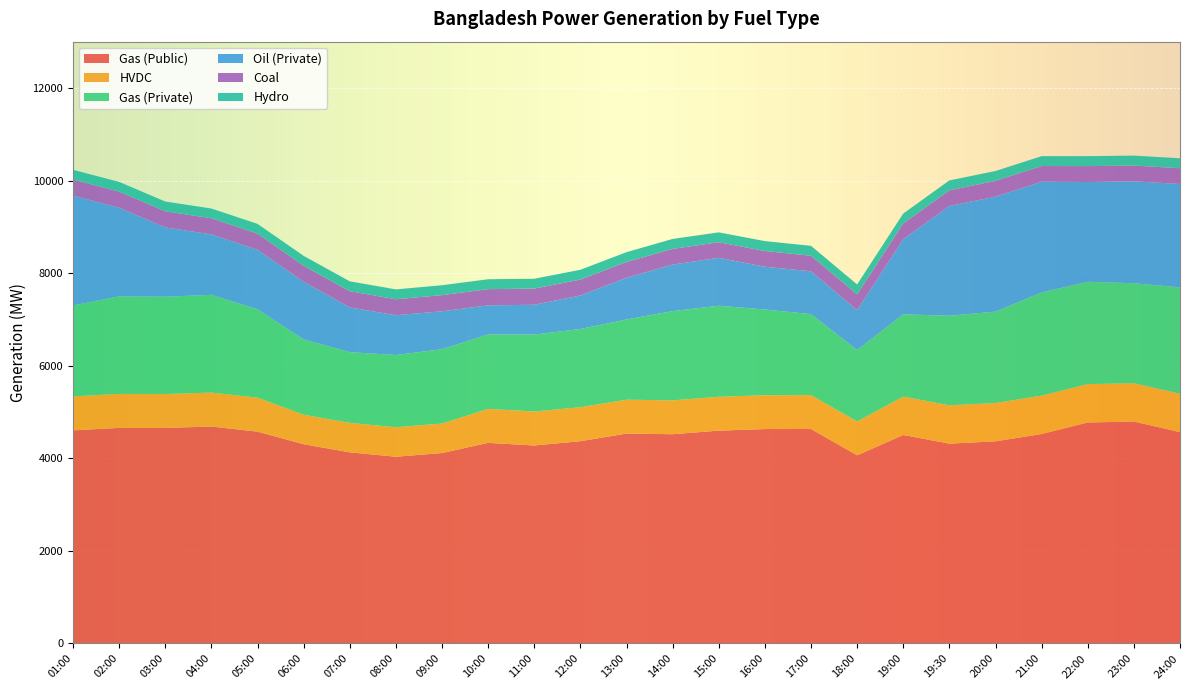

Reading left to right, what are all the values shown in this chart?

Gas (Public): 4604	4657	4656	4686	4576	4305	4129	4034	4114	4334	4277	4370	4535	4521	4598	4632	4634	4065	4504	4317	4367	4525	4774	4794	4566
HVDC: 734	734	734	734	734	637	637	637	637	734	734	734	731	731	731	731	731	731	828	828	828	828	829	828	829
Gas (Private): 1965	2107	2101	2112	1909	1626	1527	1561	1606	1608	1662	1690	1733	1928	1967	1851	1750	1543	1778	1935	1974	2230	2210	2160	2298
Oil (Private): 2372	1916	1497	1305	1285	1245	967	859	819	628	644	723	900	1005	1035	924	925	862	1623	2370	2484	2391	2155	2201	2233
Coal: 347	347	348	348	349	349	350	345	349	350	350	344	342	340	336	340	336	341	341	339	340	340	344	341	340
Hydro: 210	210	211	211	211	211	213	213	214	214	212	212	212	214	214	214	214	214	214	214	213	213	215	215	215